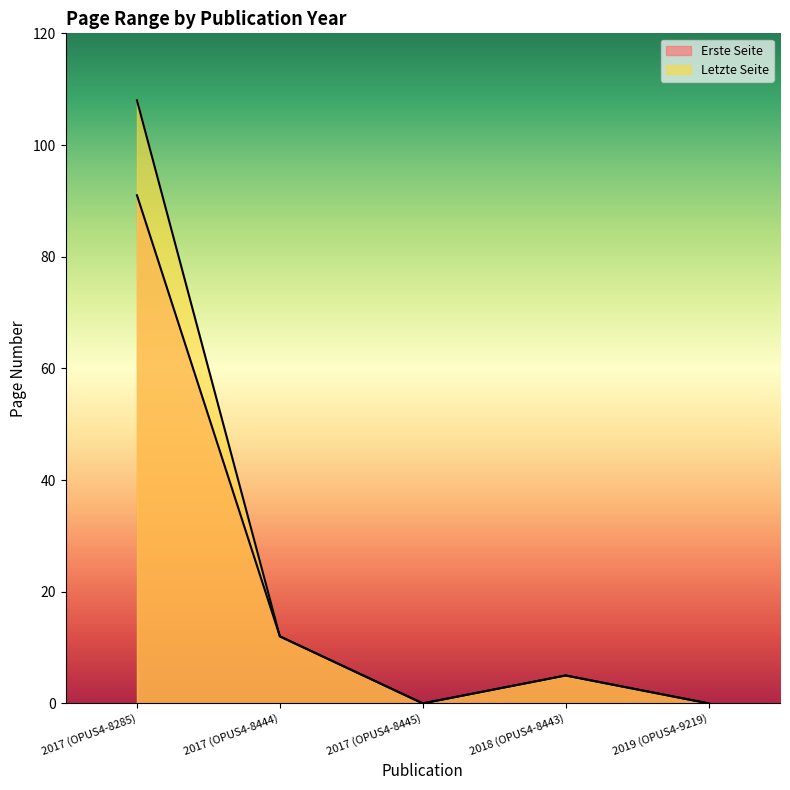

True or false: Letzte Seite has more than 0 interior local peaks.

True